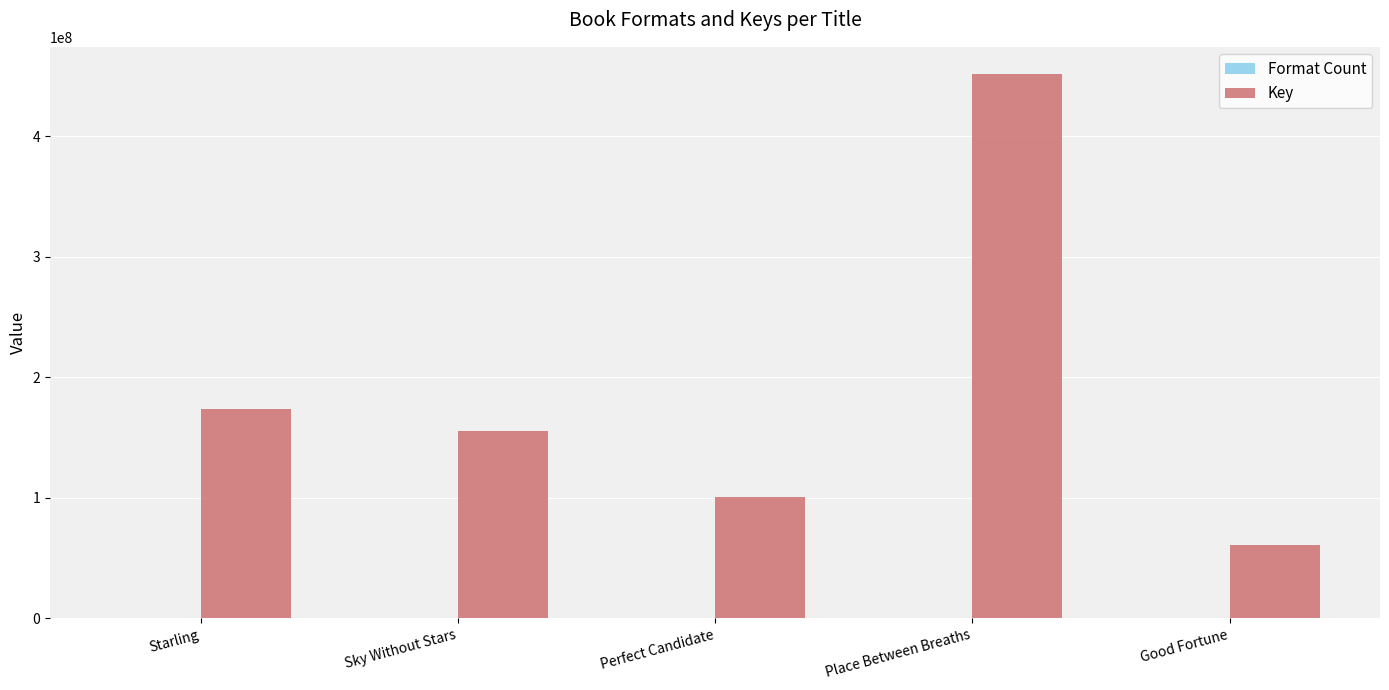

Where is Key nearest to the value 256298059?

Starling